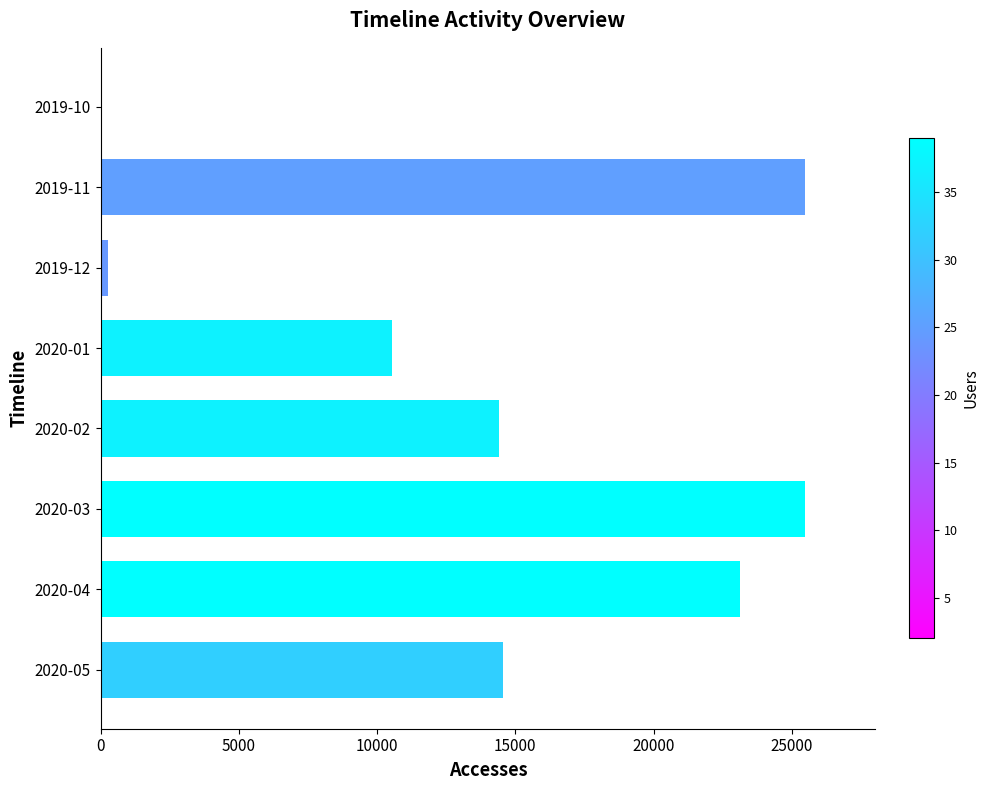

What is the greatest value displayed?

25472